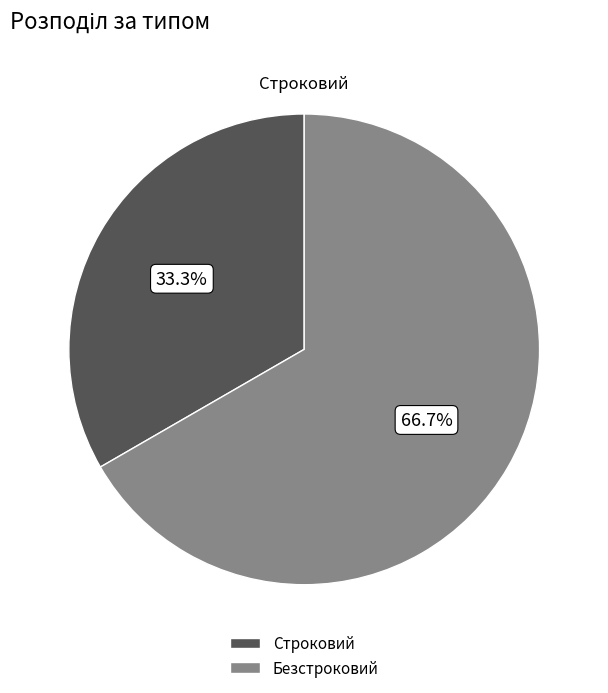

Which category has the smallest portion of the pie?

Строковий